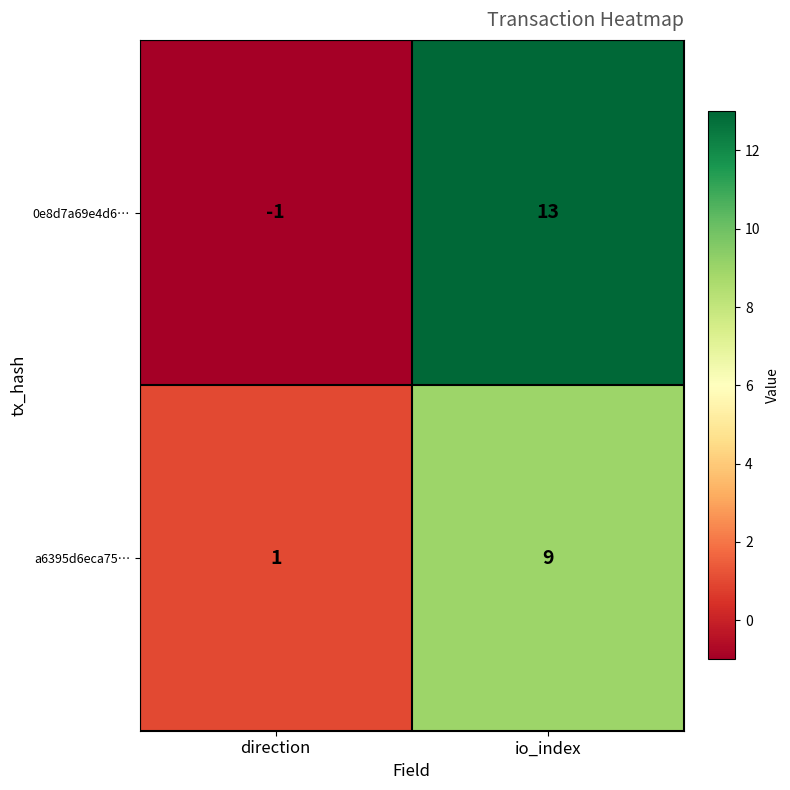

Reading right to left, extract all data points from this chart.

0e8d7a69e4d6…: io_index=13	direction=-1
a6395d6eca75…: io_index=9	direction=1